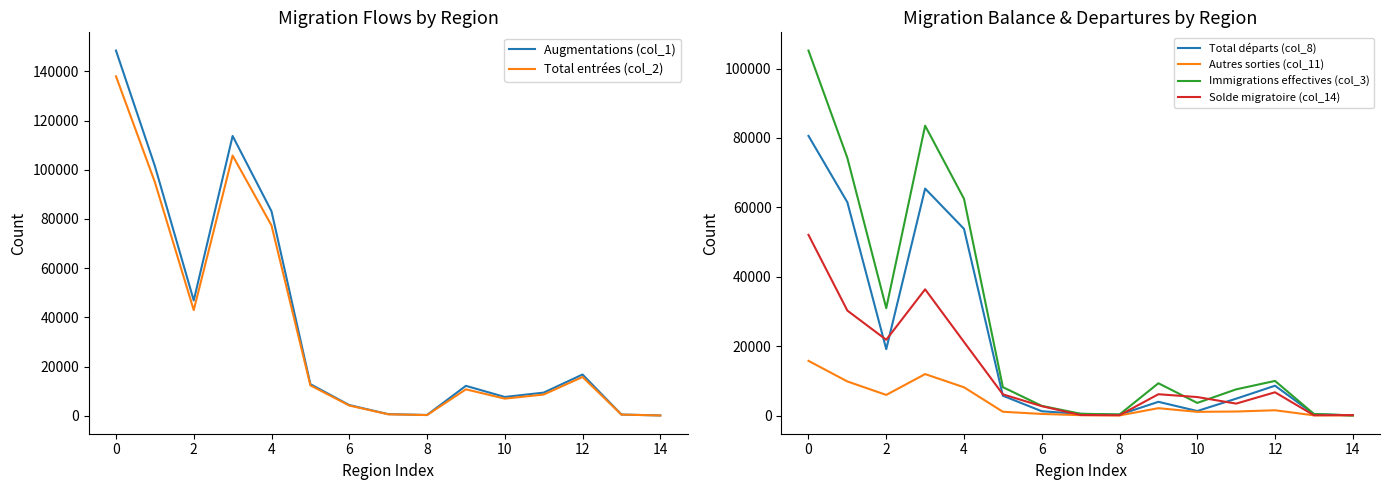

The value of Autres sorties (col_11) at 2 is 9793. True or false?

False